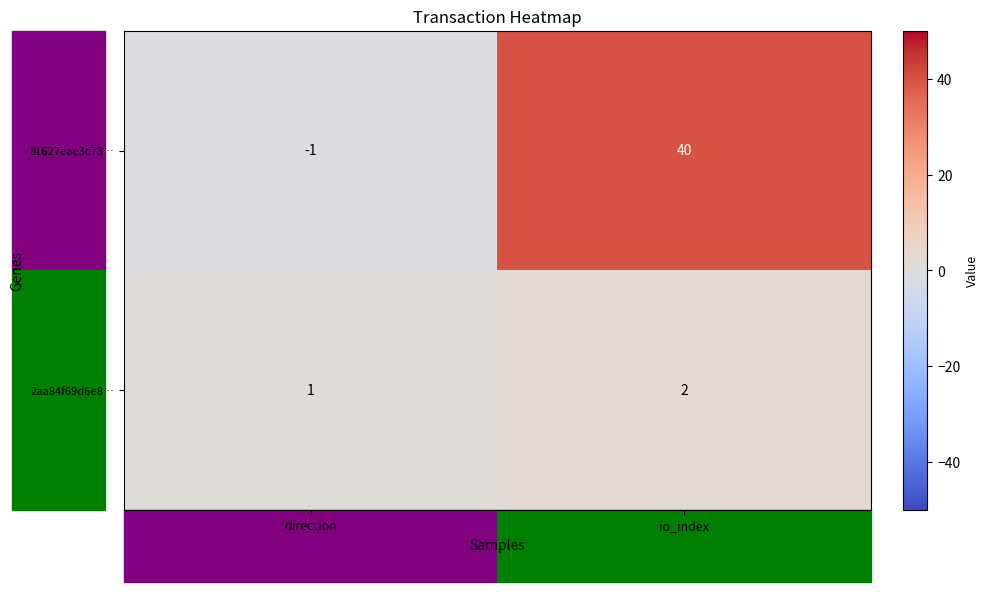

Which series has the largest total across all categories?

81627eae3c73…